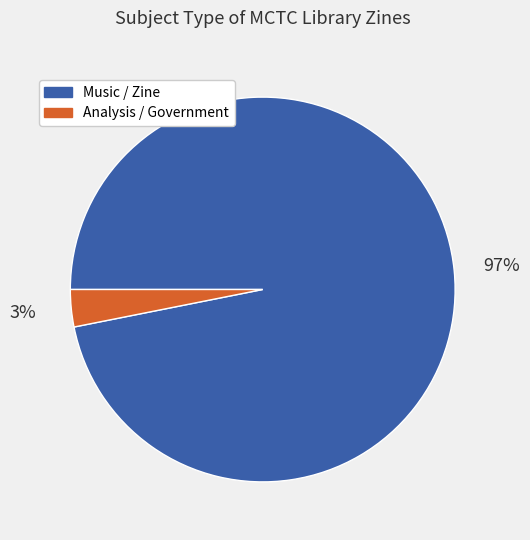

How many slices are in this pie chart?

2